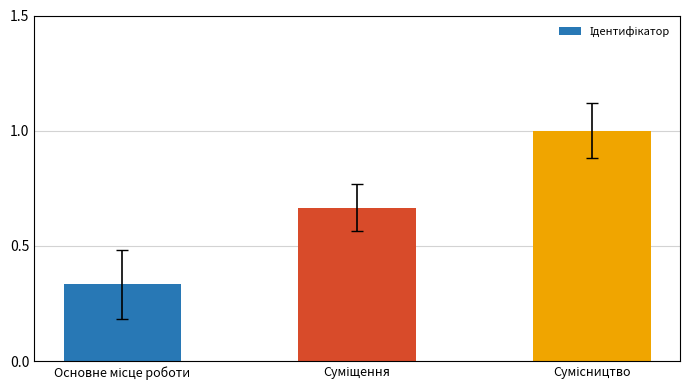

How many bars are there in total?

3